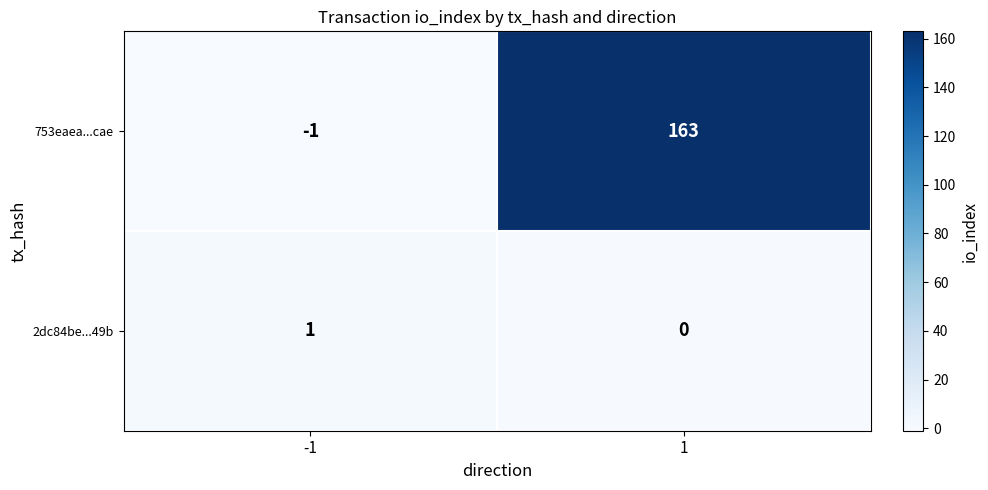

What is the total value across all series at 1?

163